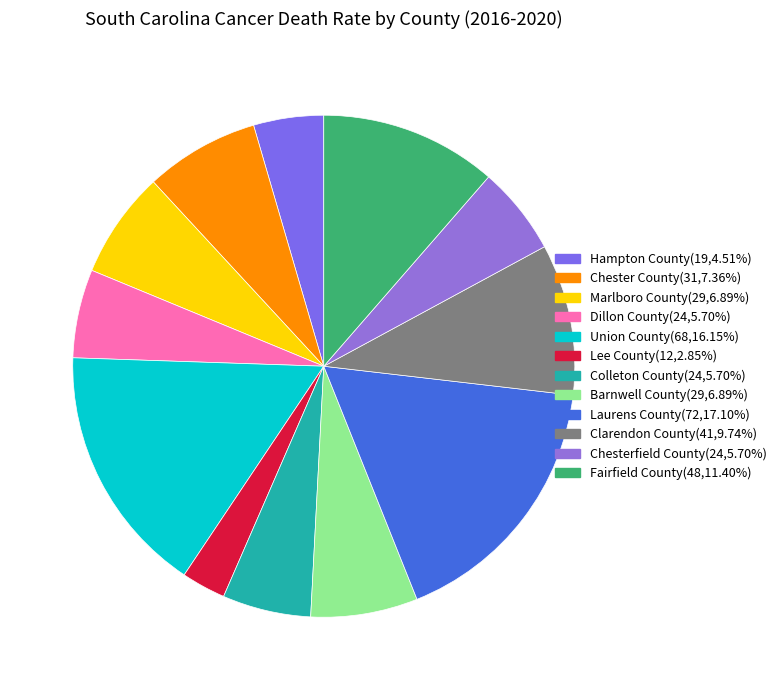

What is the ratio of the value at Hampton County to the value at Barnwell County?

0.7